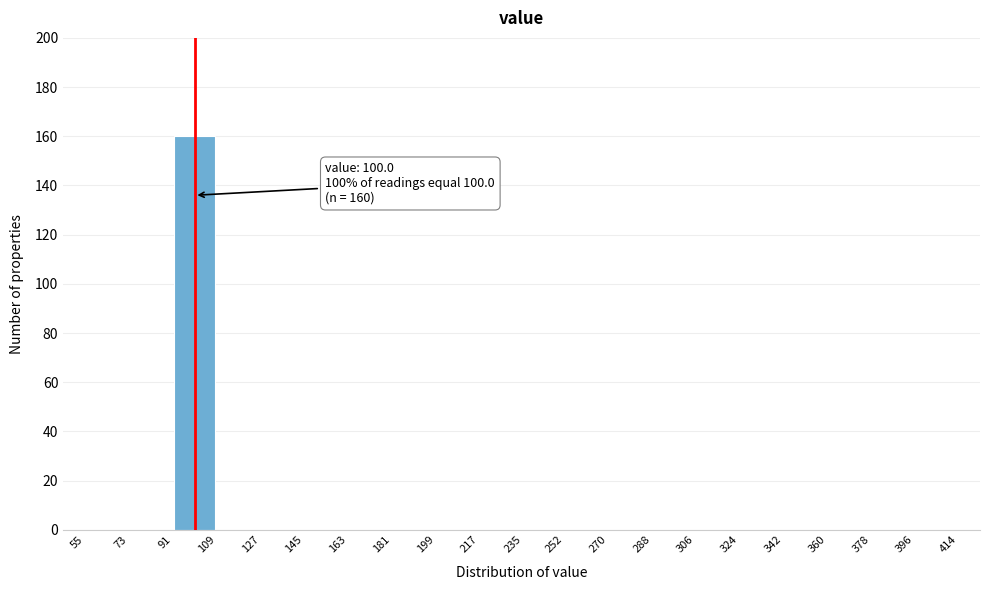

Which range on the x-axis has the tallest bar?

91 to 109